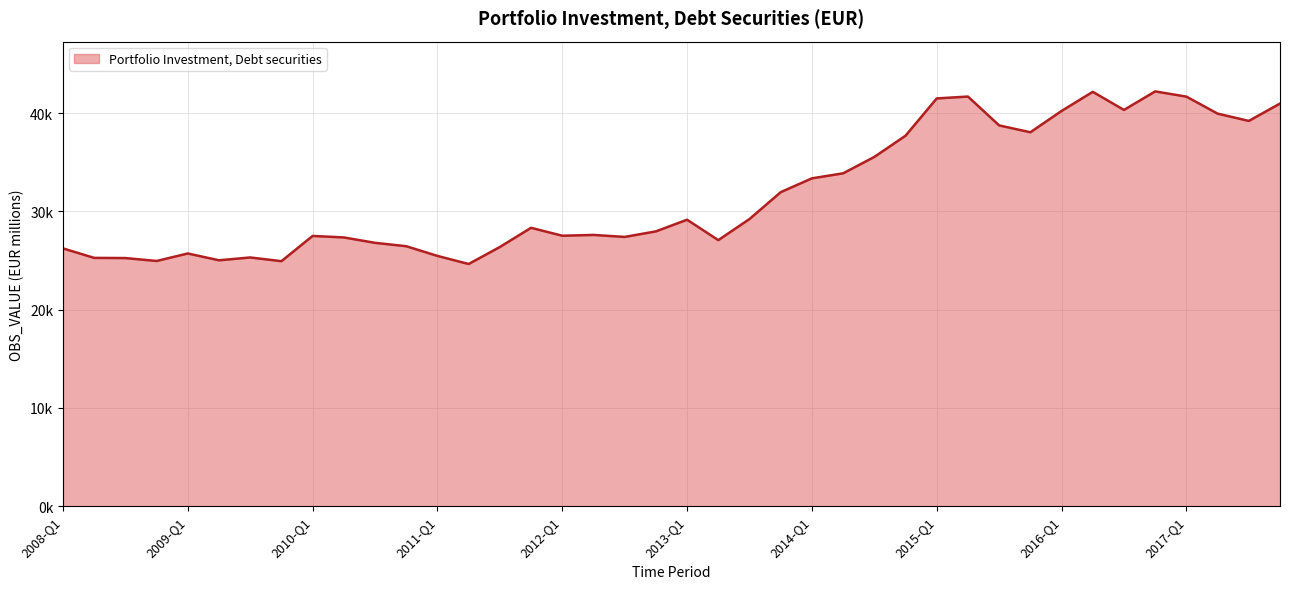

Rank the categories by value from highest to lowest.

2016-Q4, 2016-Q2, 2015-Q2, 2017-Q1, 2015-Q1, 2017-Q4, 2016-Q3, 2016-Q1, 2017-Q2, 2017-Q3, 2015-Q3, 2015-Q4, 2014-Q4, 2014-Q3, 2014-Q2, 2014-Q1, 2013-Q4, 2013-Q3, 2013-Q1, 2011-Q4, 2012-Q4, 2012-Q2, 2012-Q1, 2010-Q1, 2012-Q3, 2010-Q2, 2013-Q2, 2010-Q3, 2010-Q4, 2011-Q3, 2008-Q1, 2009-Q1, 2011-Q1, 2009-Q3, 2008-Q2, 2008-Q3, 2009-Q2, 2008-Q4, 2009-Q4, 2011-Q2